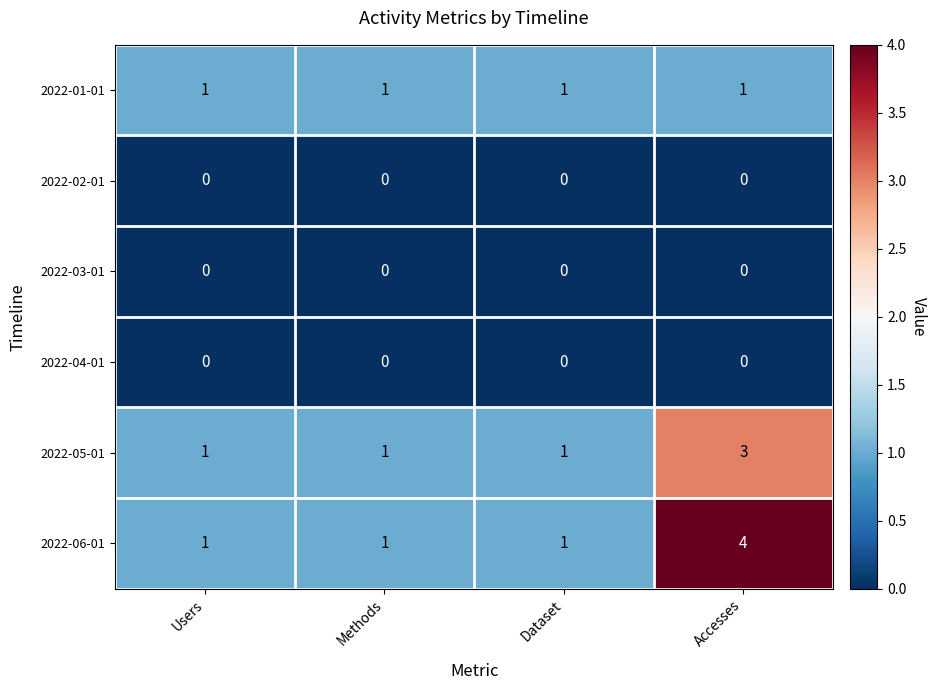

Which category has the highest value across all series?

Accesses